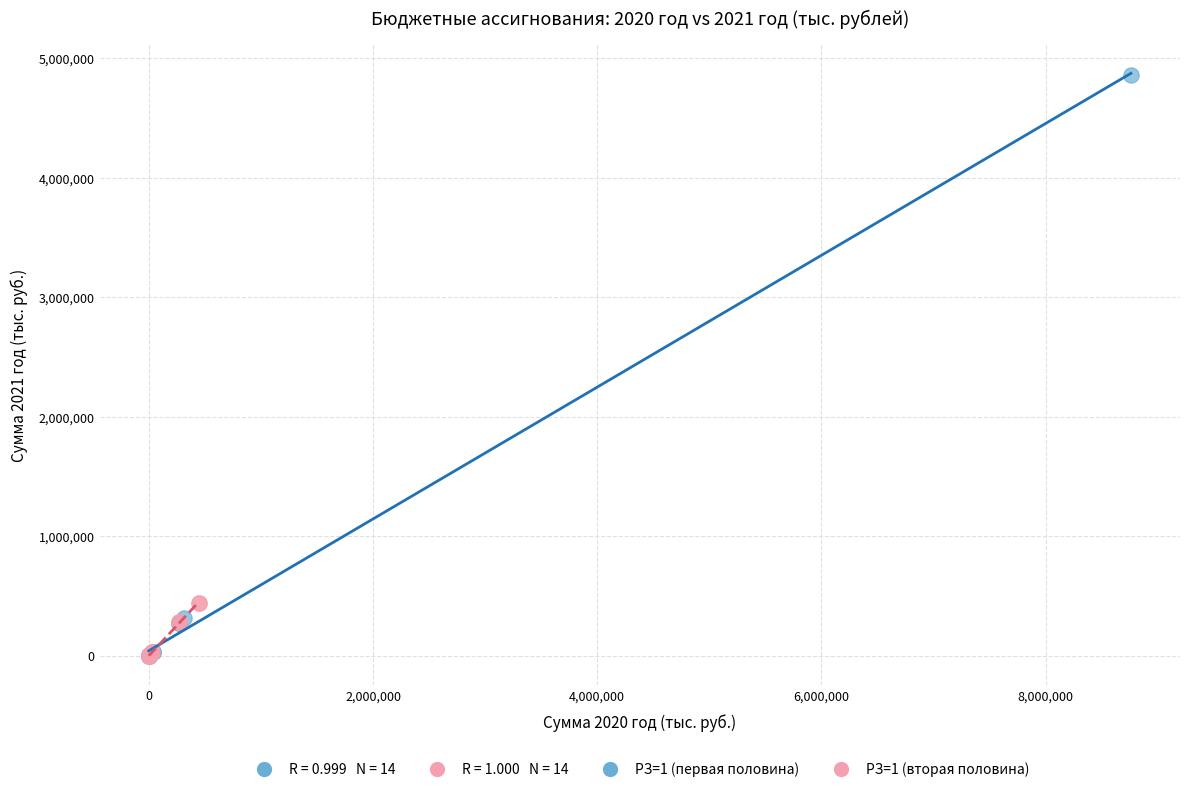

Which series has the largest Y range (max minus min)?

РЗ=1 (первая половина)